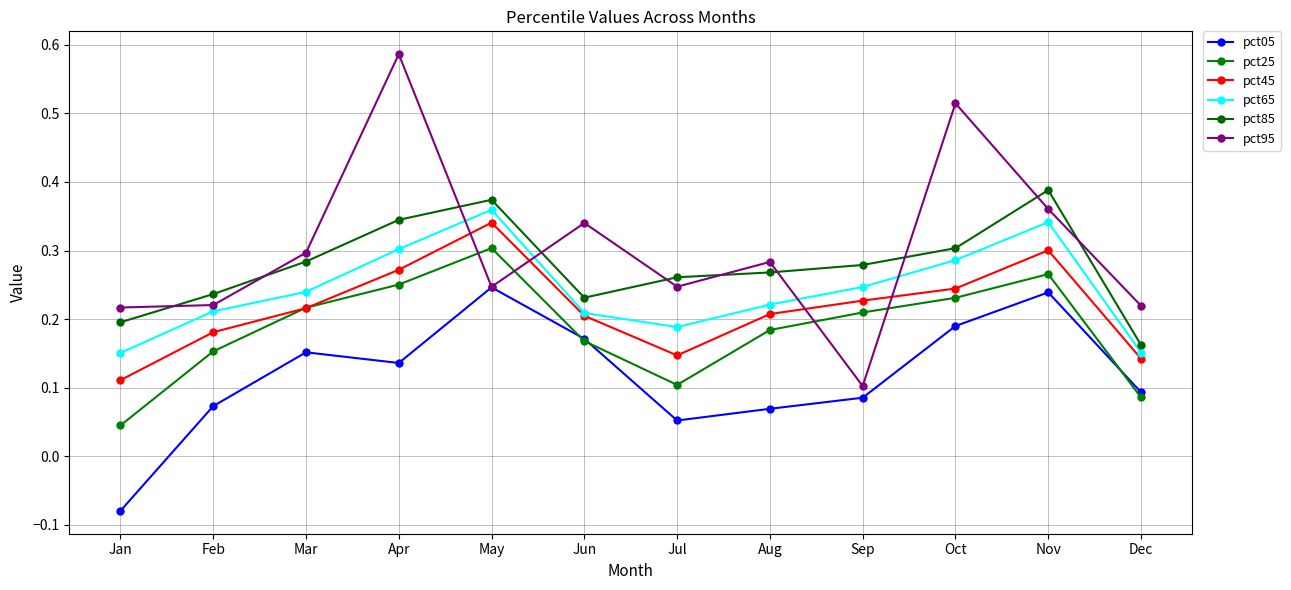

Which category has the lowest value across all series?

Jan